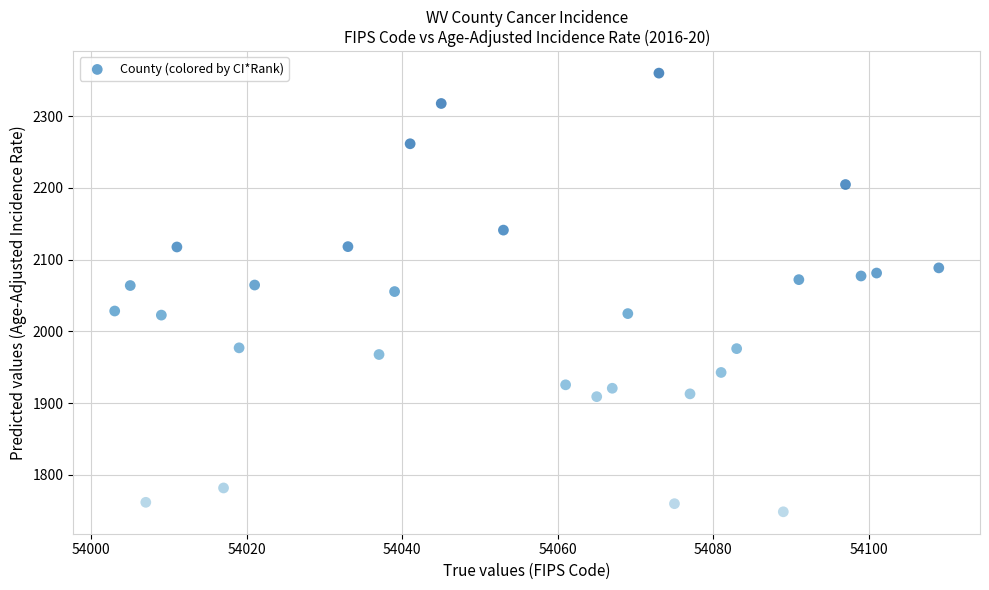

What is the range of Y values (max minus min)?

611.1